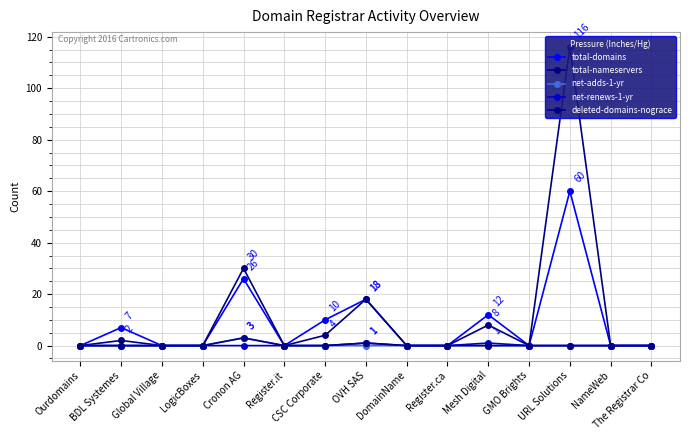

Which series has the largest total across all categories?

total-nameservers